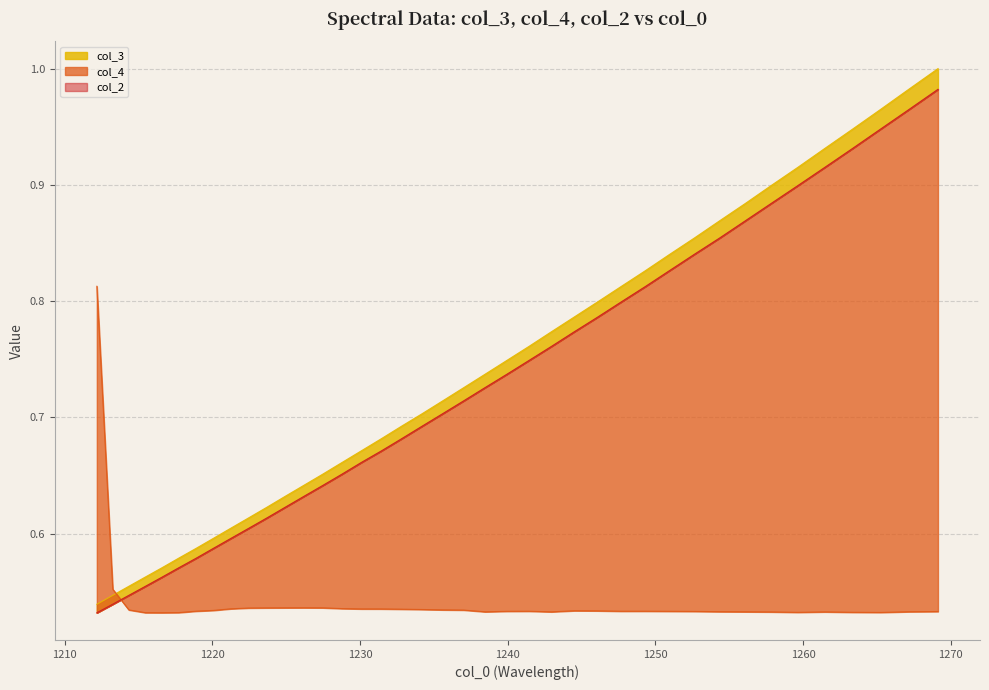

How many lines are shown in the chart?

3